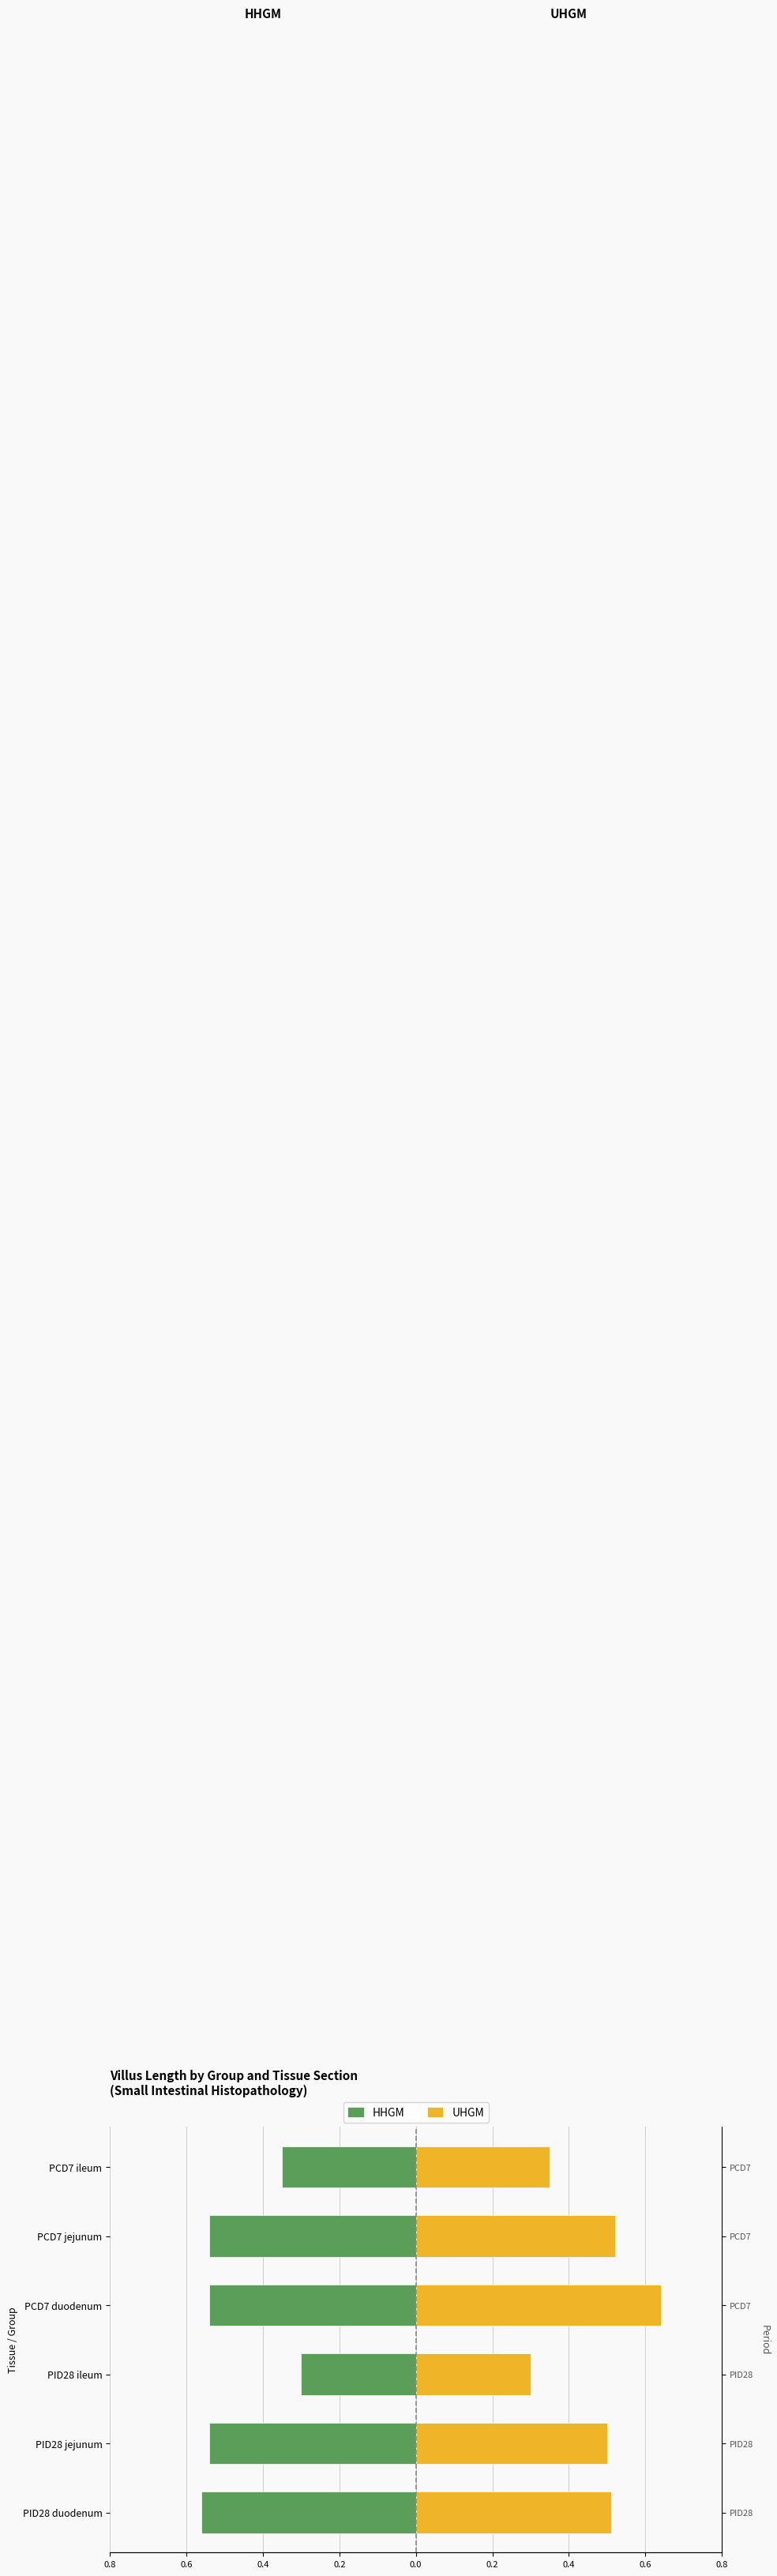

What is the maximum value shown in the chart?

0.6